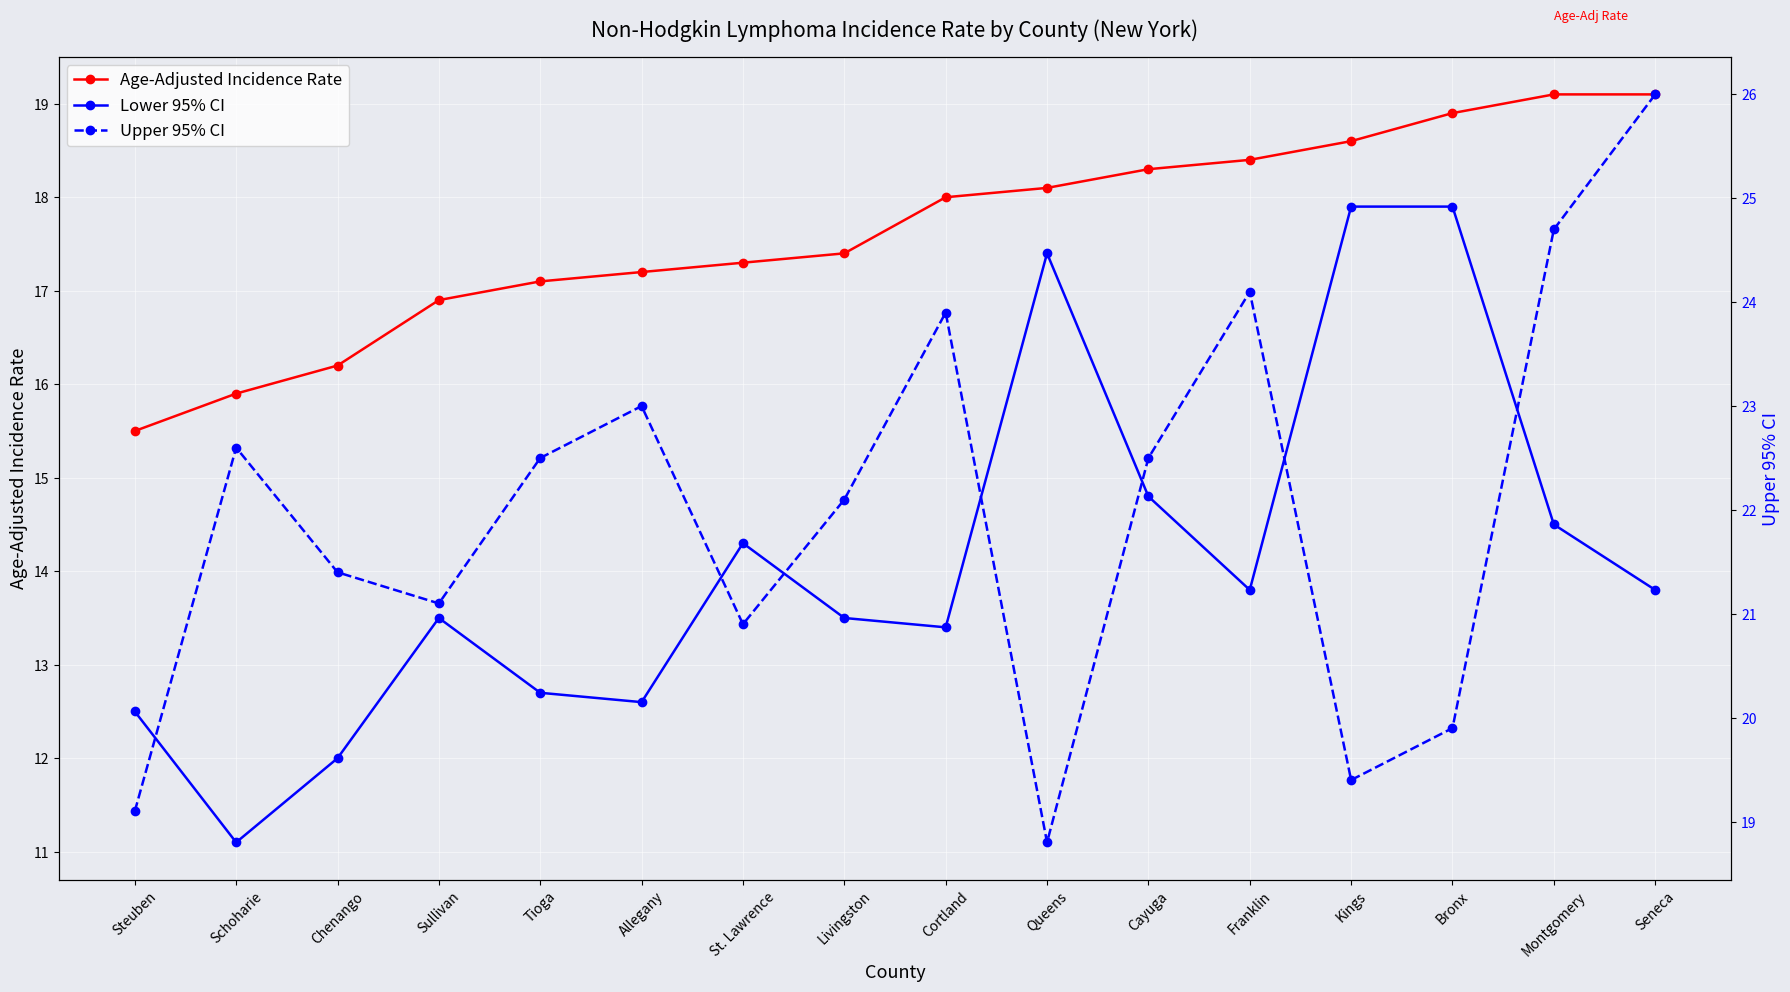

Rank the series at Cortland from highest to lowest value.

Upper 95% CI, Age-Adjusted Incidence Rate, Lower 95% CI